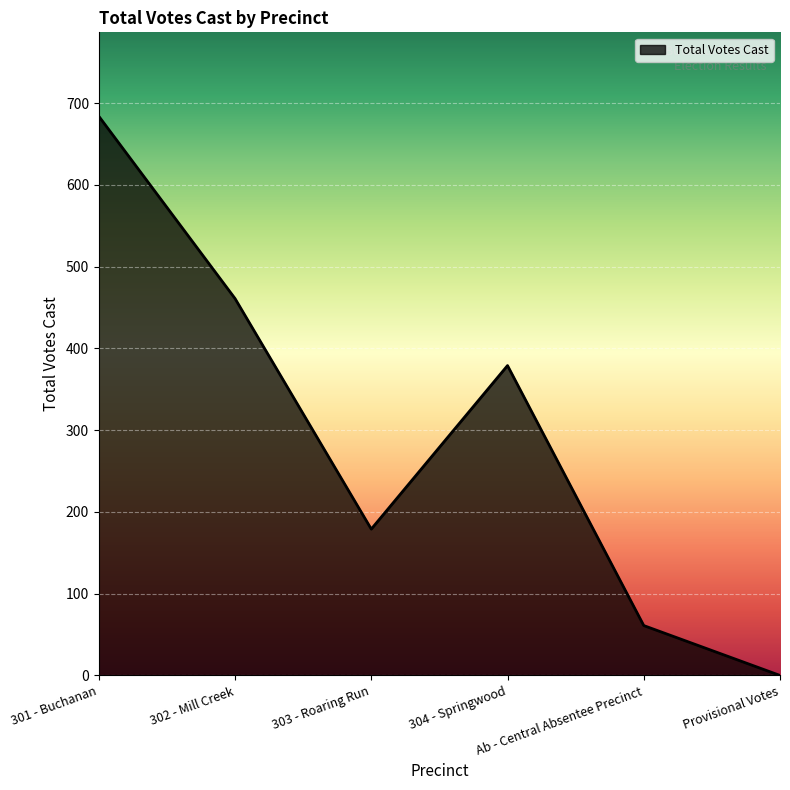

Rank the categories by value from lowest to highest.

Provisional Votes, Ab - Central Absentee Precinct, 303 - Roaring Run, 304 - Springwood, 302 - Mill Creek, 301 - Buchanan